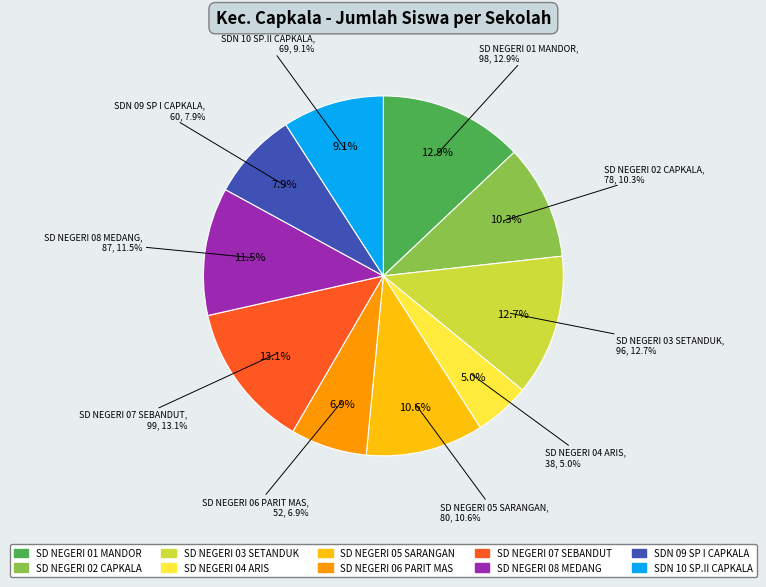

What is the largest slice in the pie chart?

SD NEGERI 07 SEBANDUT